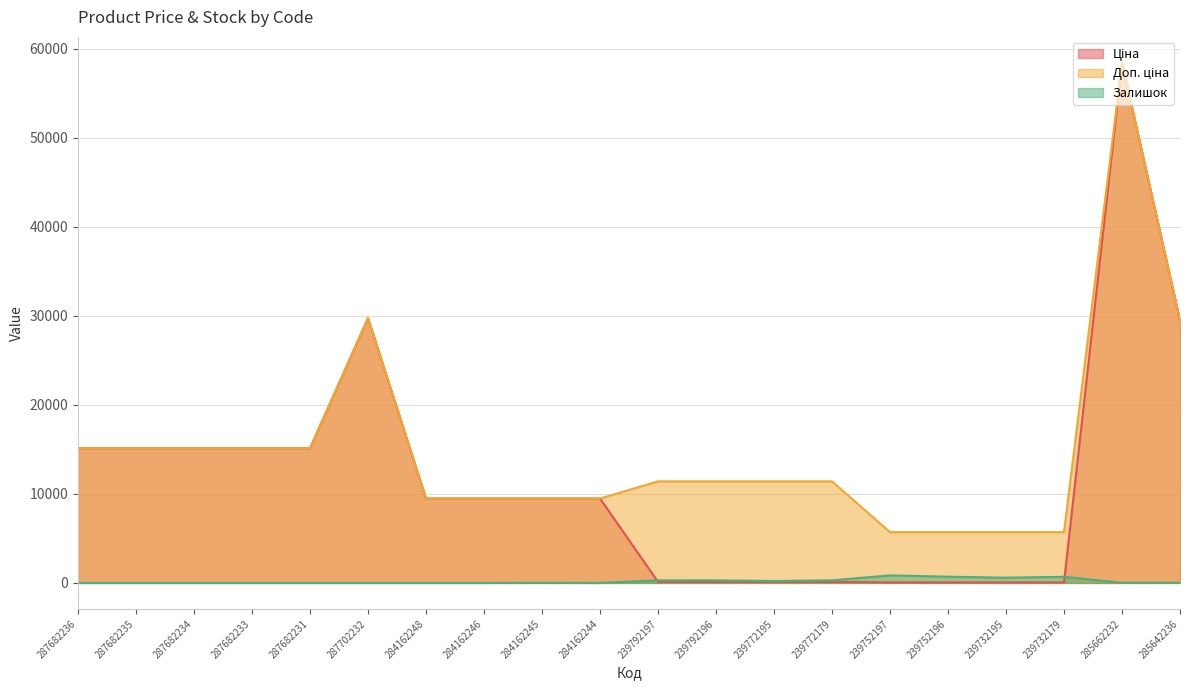

What are all the series names shown in the legend?

Ціна, Доп. ціна, Залишок